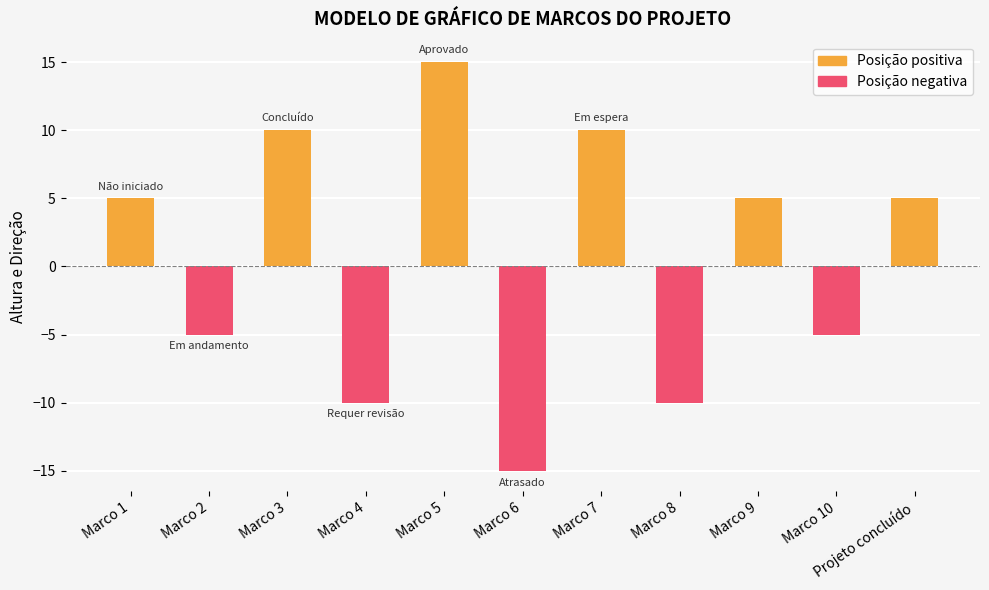

Between Marco 3 and Marco 7, which series saw the biggest shift?

Posição positiva